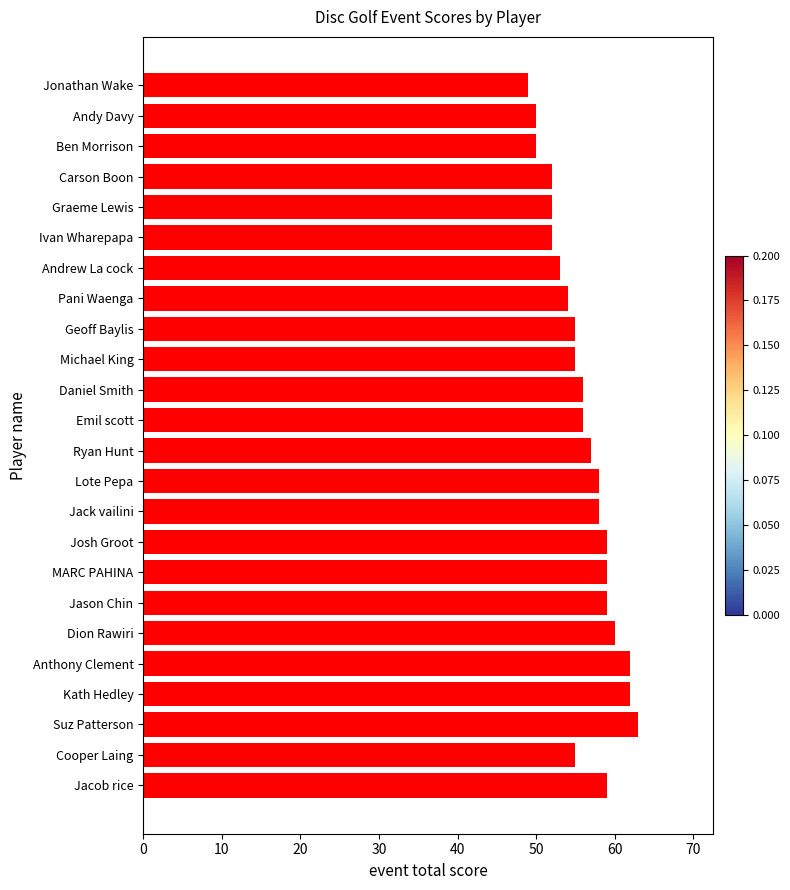

What is the difference between the second highest and second lowest values?

12